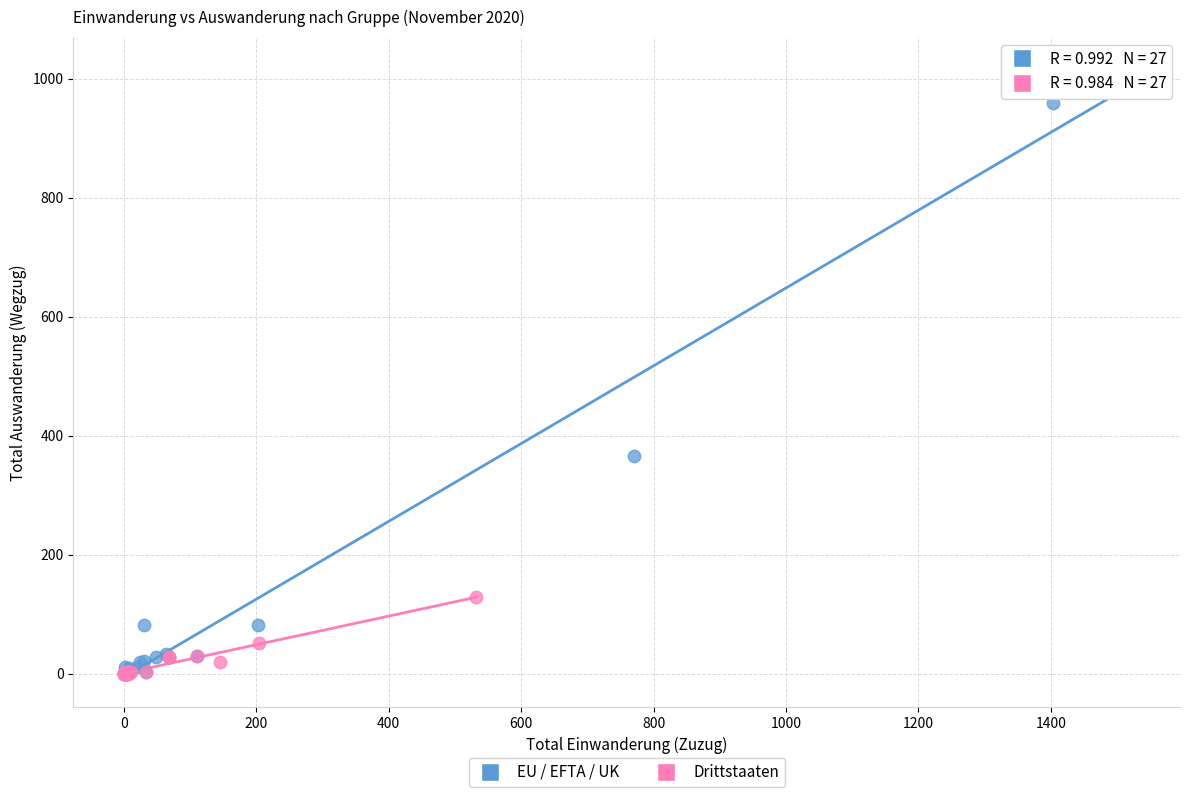

What are all the series names shown in the legend?

EU / EFTA / UK, Drittstaaten